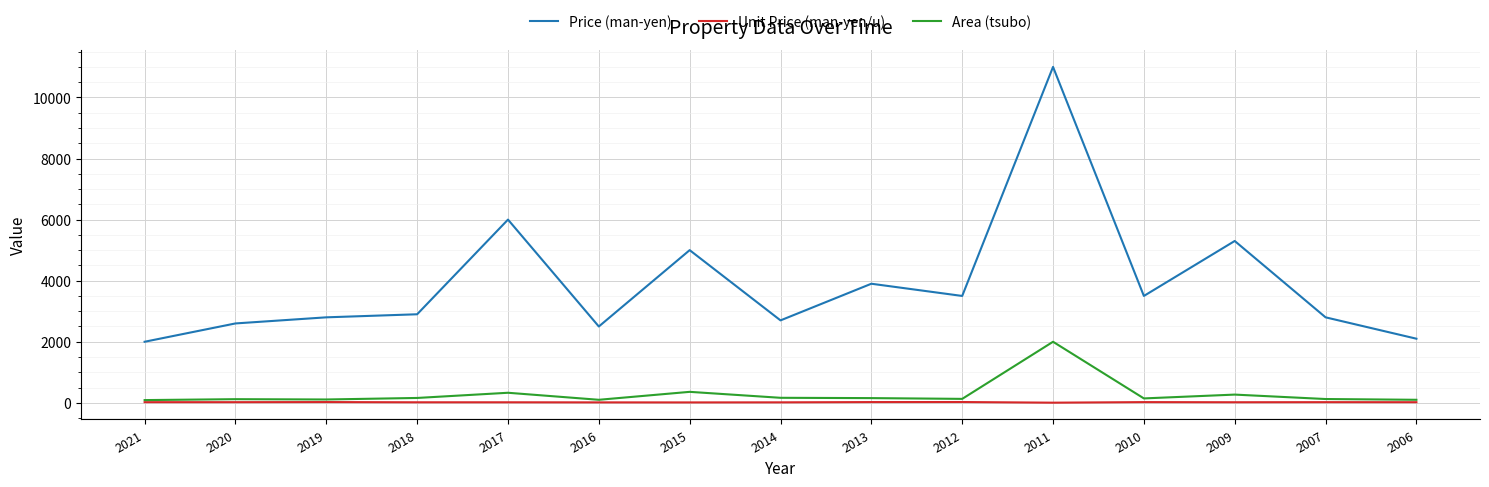

At which category is the sum across all series the highest?

2011